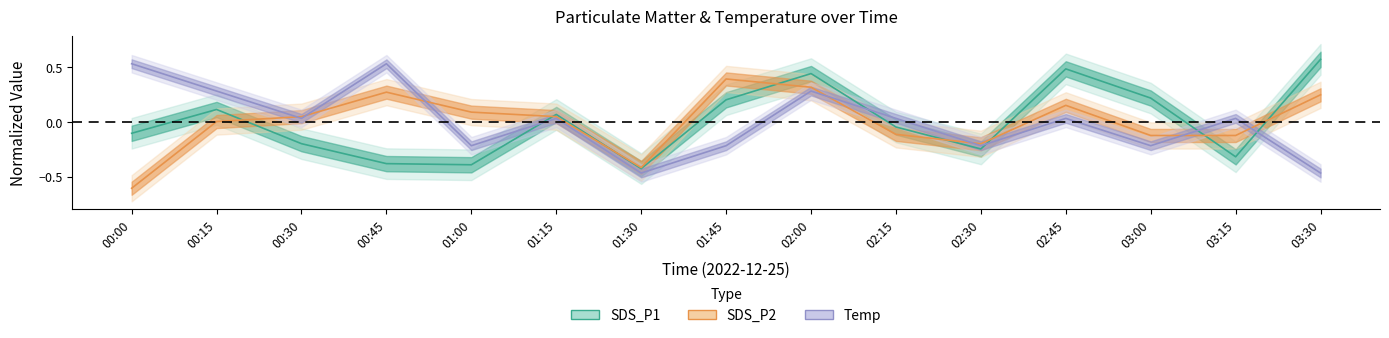

In Temp, how many points are higher than both neighbors (excluding endpoints)?

5